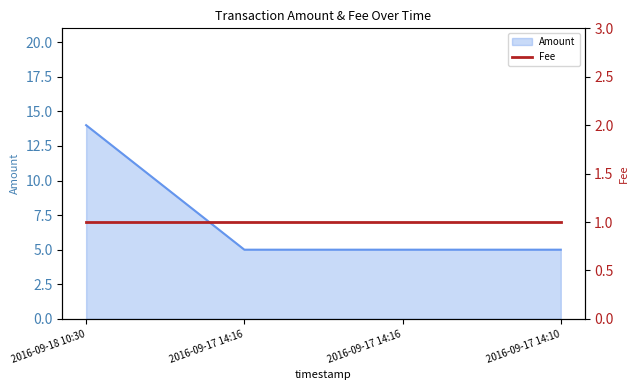

How many values exceed 5?

1